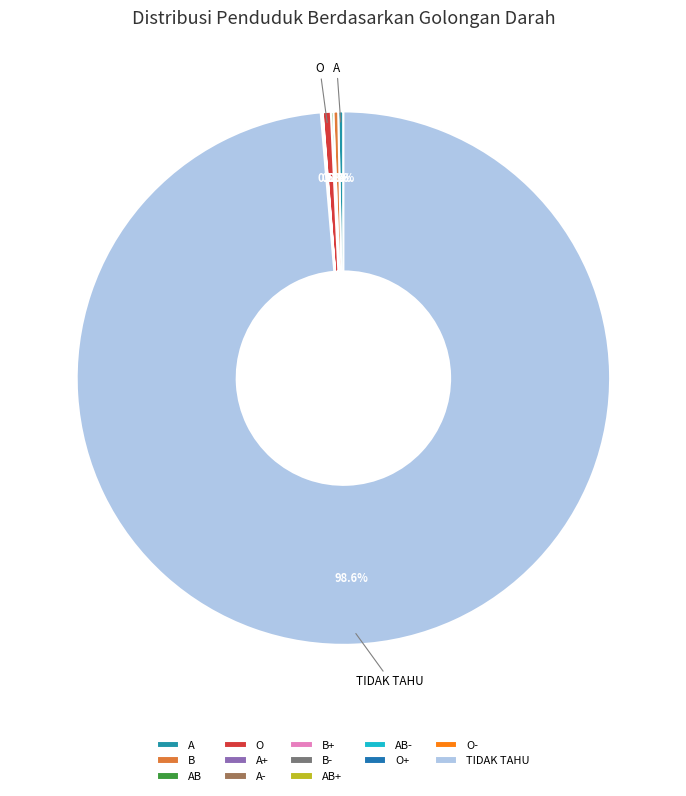

Is the sum of B- and AB- greater than half?

No